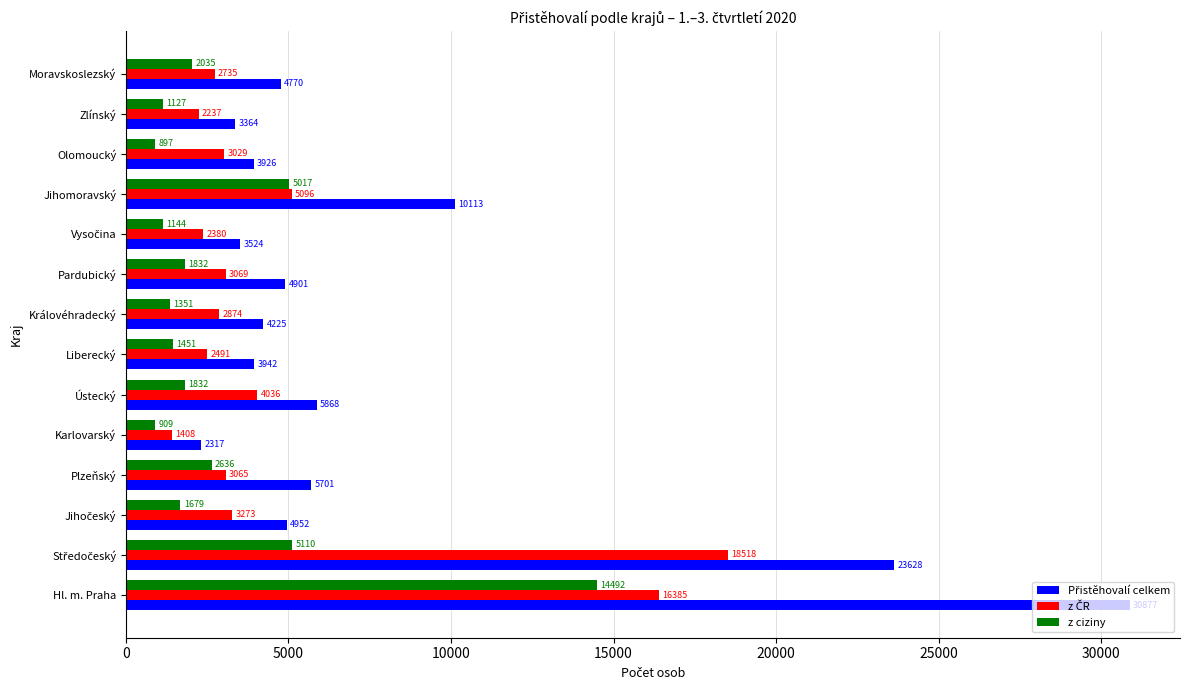

At which category is the sum across all series the highest?

Hl. m. Praha